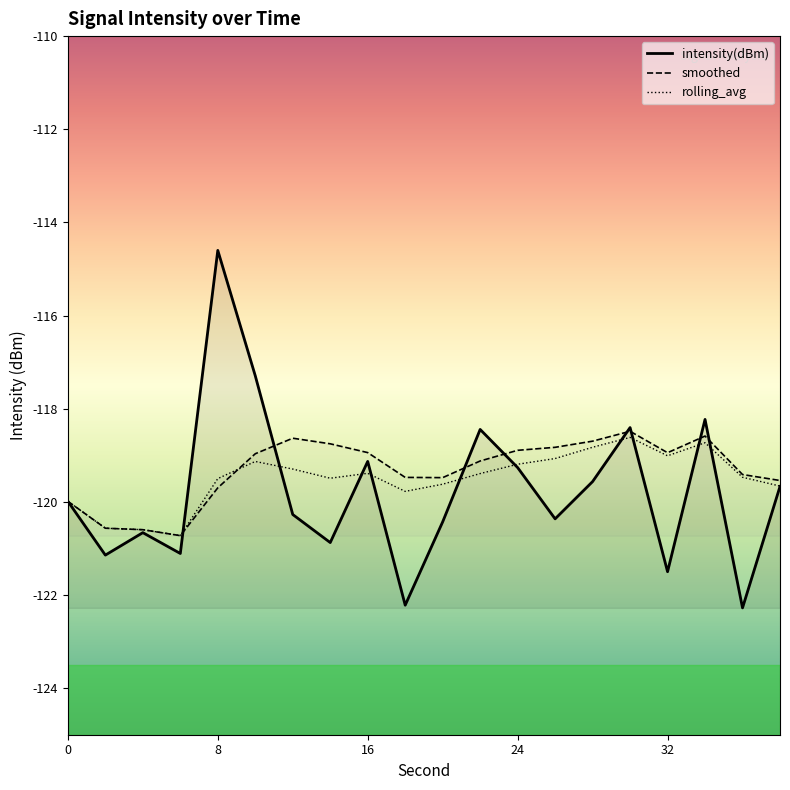

Rank the categories by rolling_avg value from lowest to highest.

6, 4, 2, 0, 18, 38, 20, 8, 14, 36, 22, 16, 12, 24, 10, 26, 32, 28, 34, 30